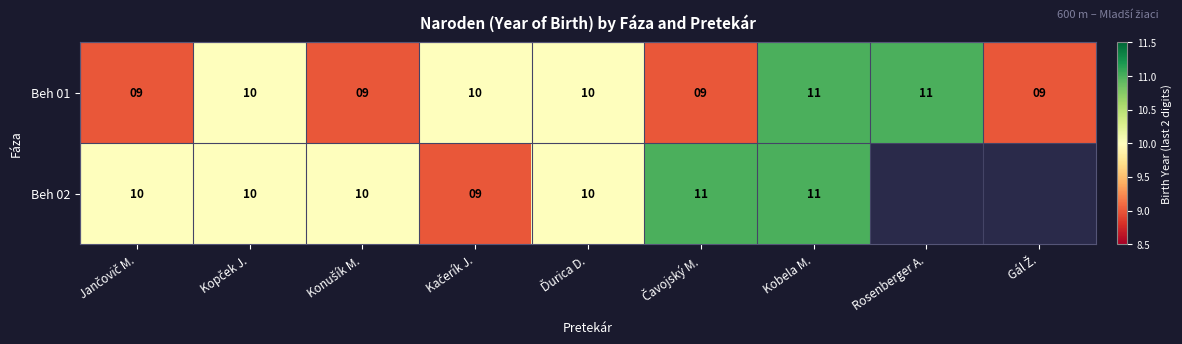

At how many categories does at least one series exceed 9?

8